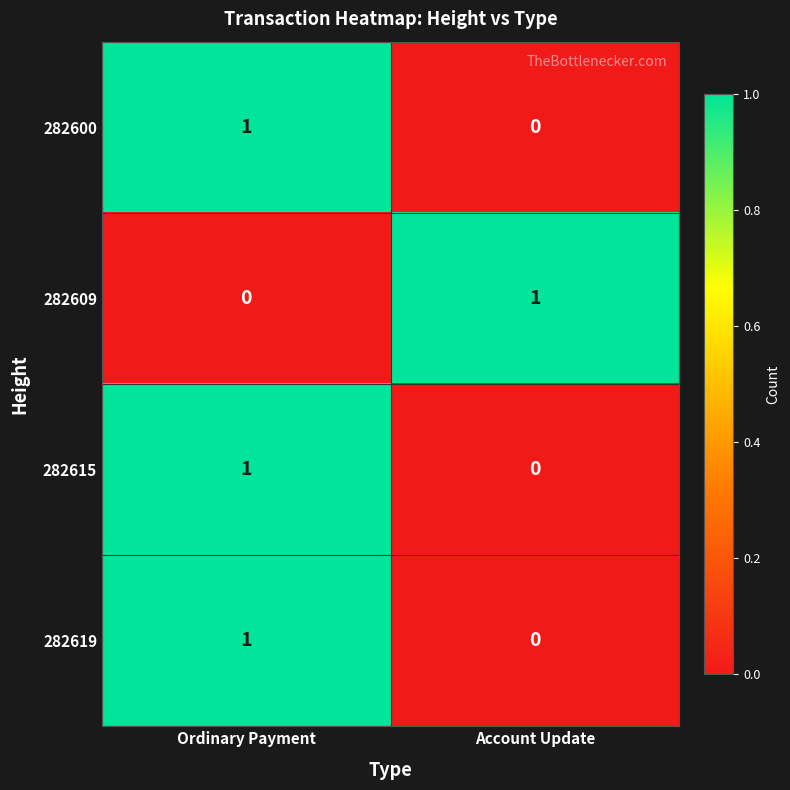

The value of 282619 at Ordinary Payment is 2. True or false?

False